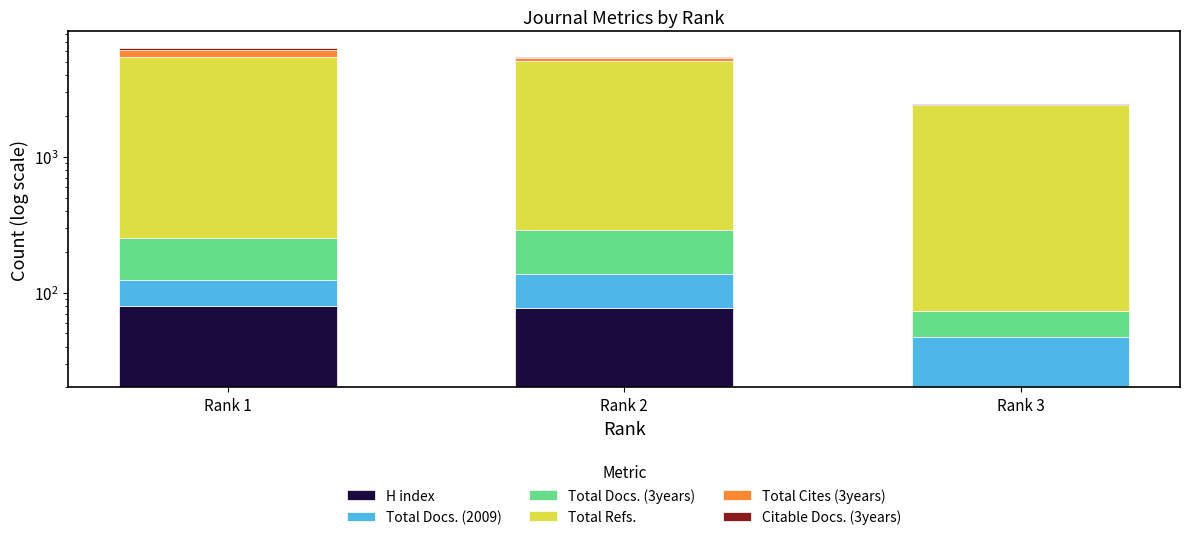

List the labels in order of Total Refs. value, smallest first.

Rank 3, Rank 2, Rank 1